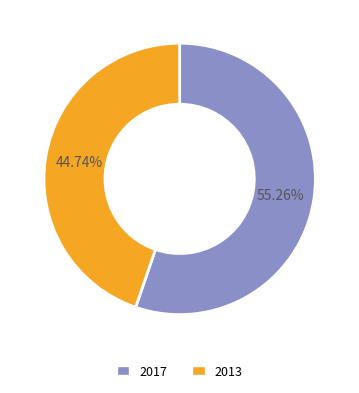

How many segments does this pie chart have?

2